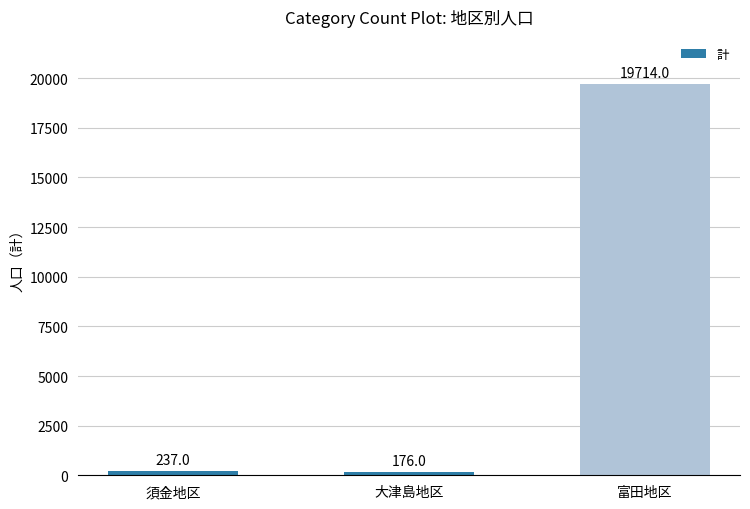

Is it true that the value at 大津島地区 is 176?

True